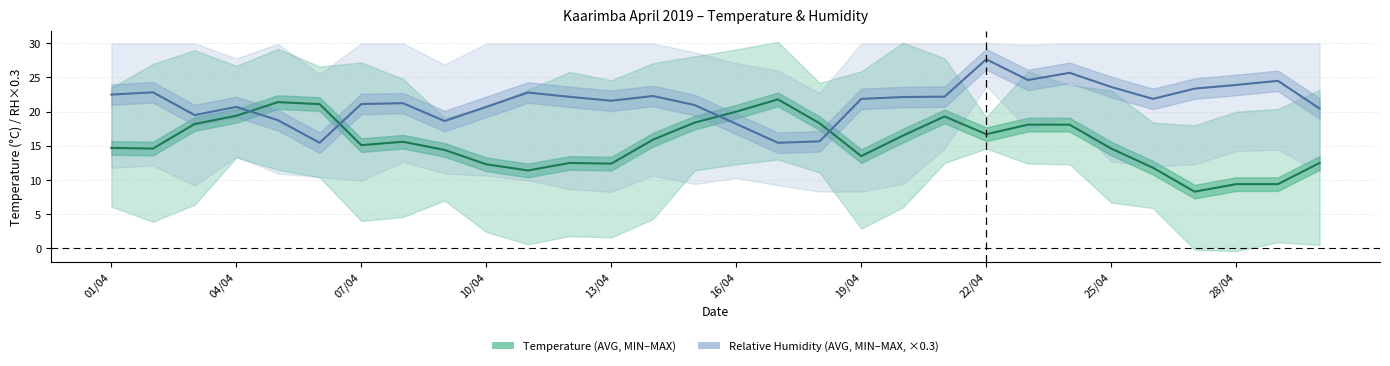

True or false: RH AVG (% RH, ×0.3) and Temp AVG (°C) intersect in this chart.

True